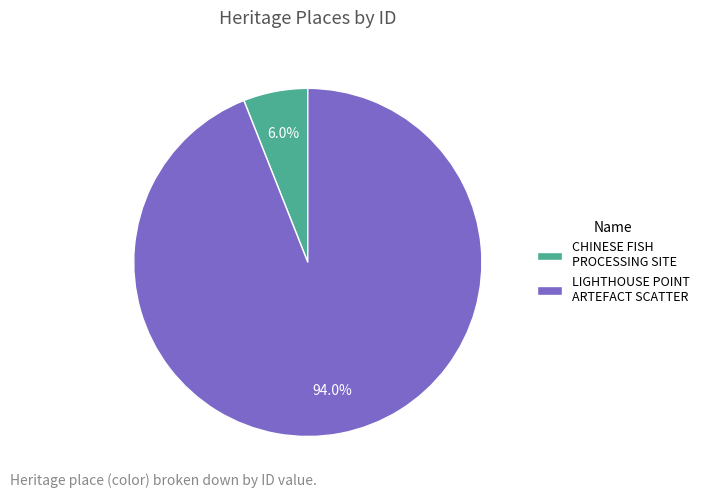

To the nearest percent, what is the difference between the LIGHTHOUSE POINT ARTEFACT SCATTER and CHINESE FISH PROCESSING SITE slice percentages?

88%